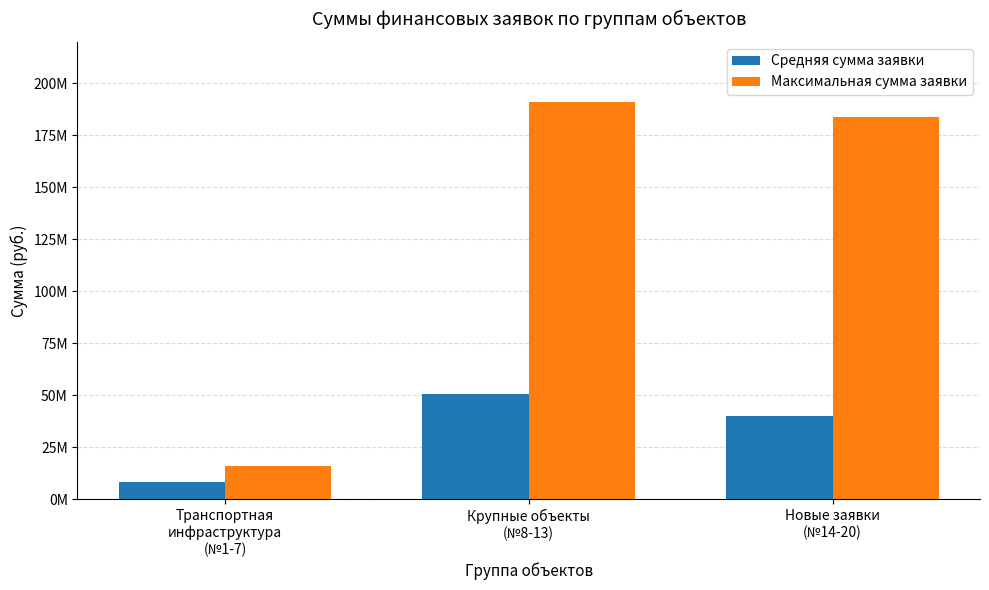

Rank the series by their average value, from highest to lowest.

Максимальная сумма заявки, Средняя сумма заявки